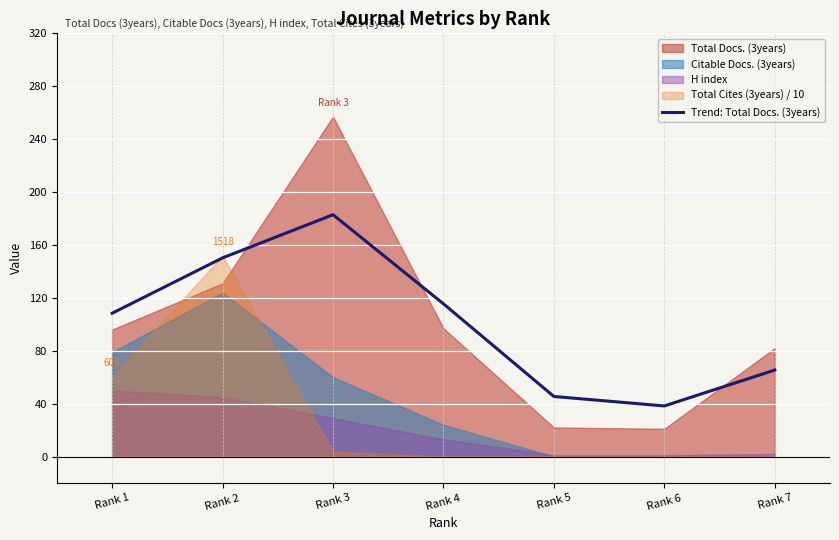

Rank the categories by value from highest to lowest.

Rank 3, Rank 2, Rank 4, Rank 1, Rank 7, Rank 5, Rank 6